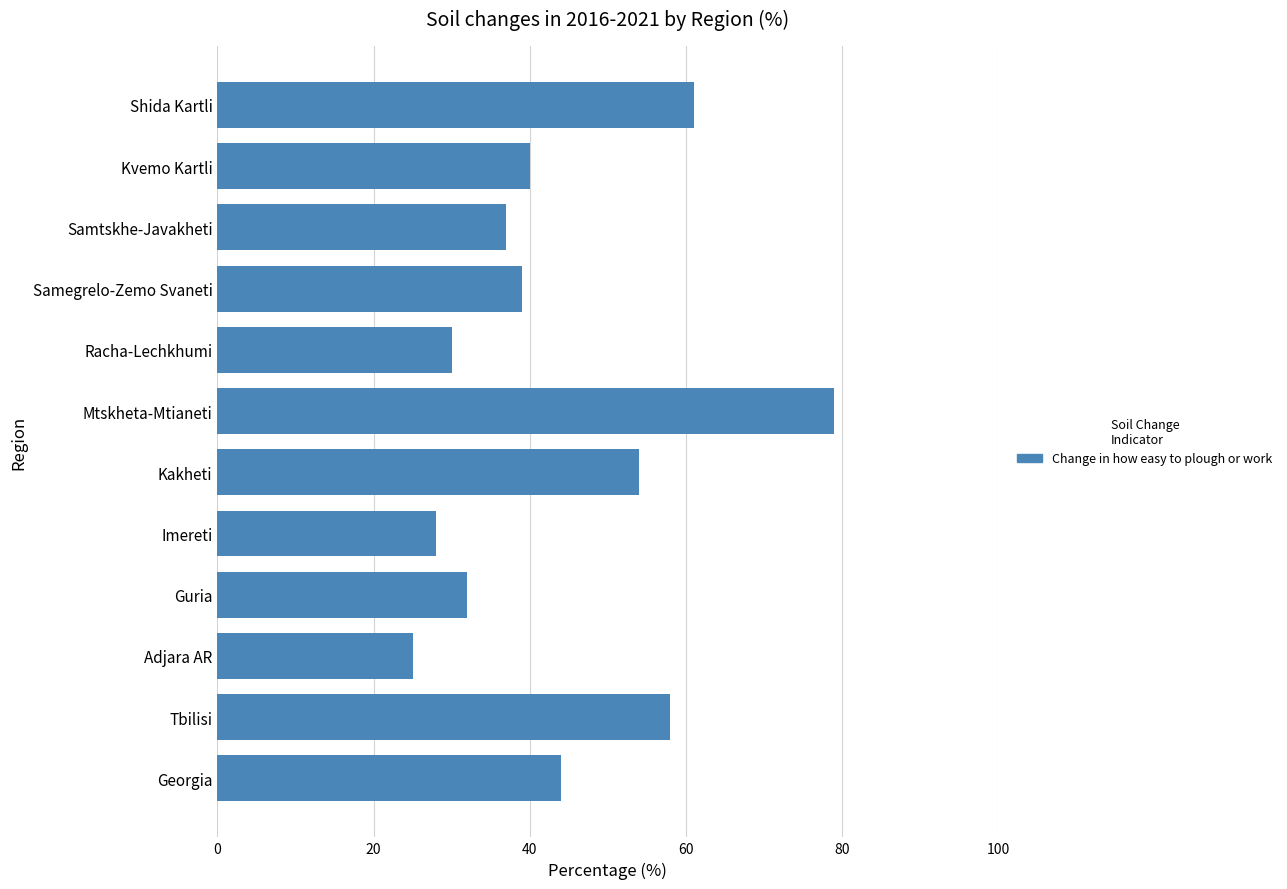

What is the greatest value displayed?

79